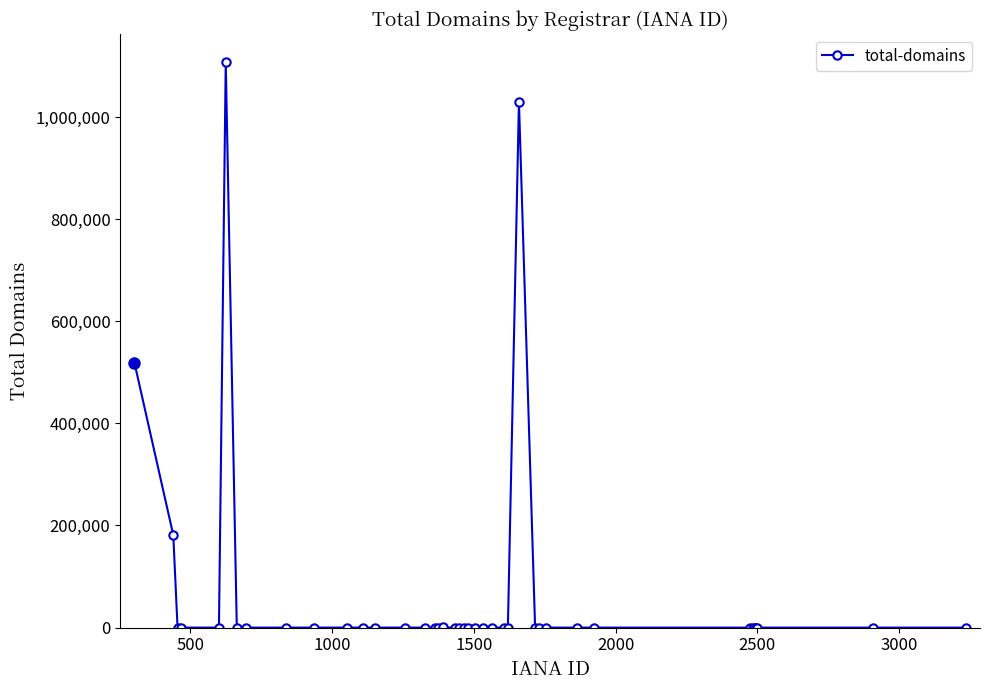

What is the maximum value shown in the chart?

1107301